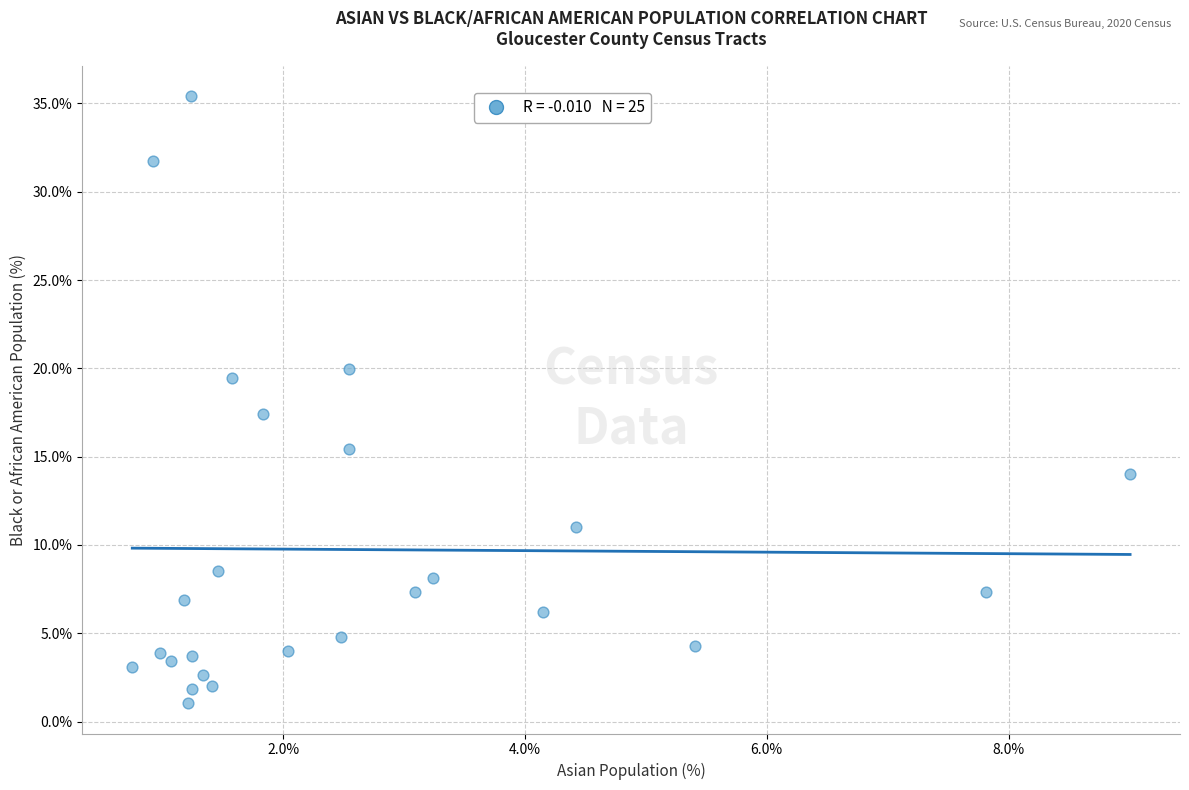

What is the range of X values (max minus min)?

8.3